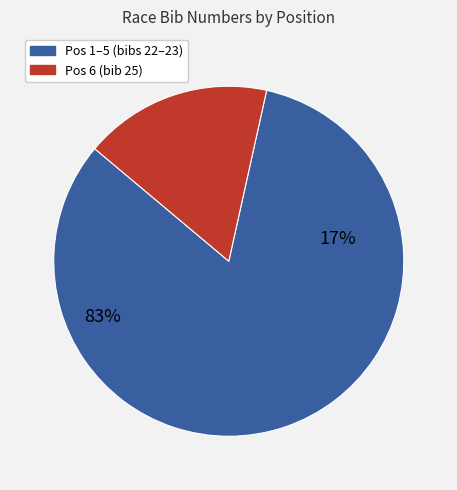

Does Pos 1 (Schneider) account for over 50% of the chart?

No